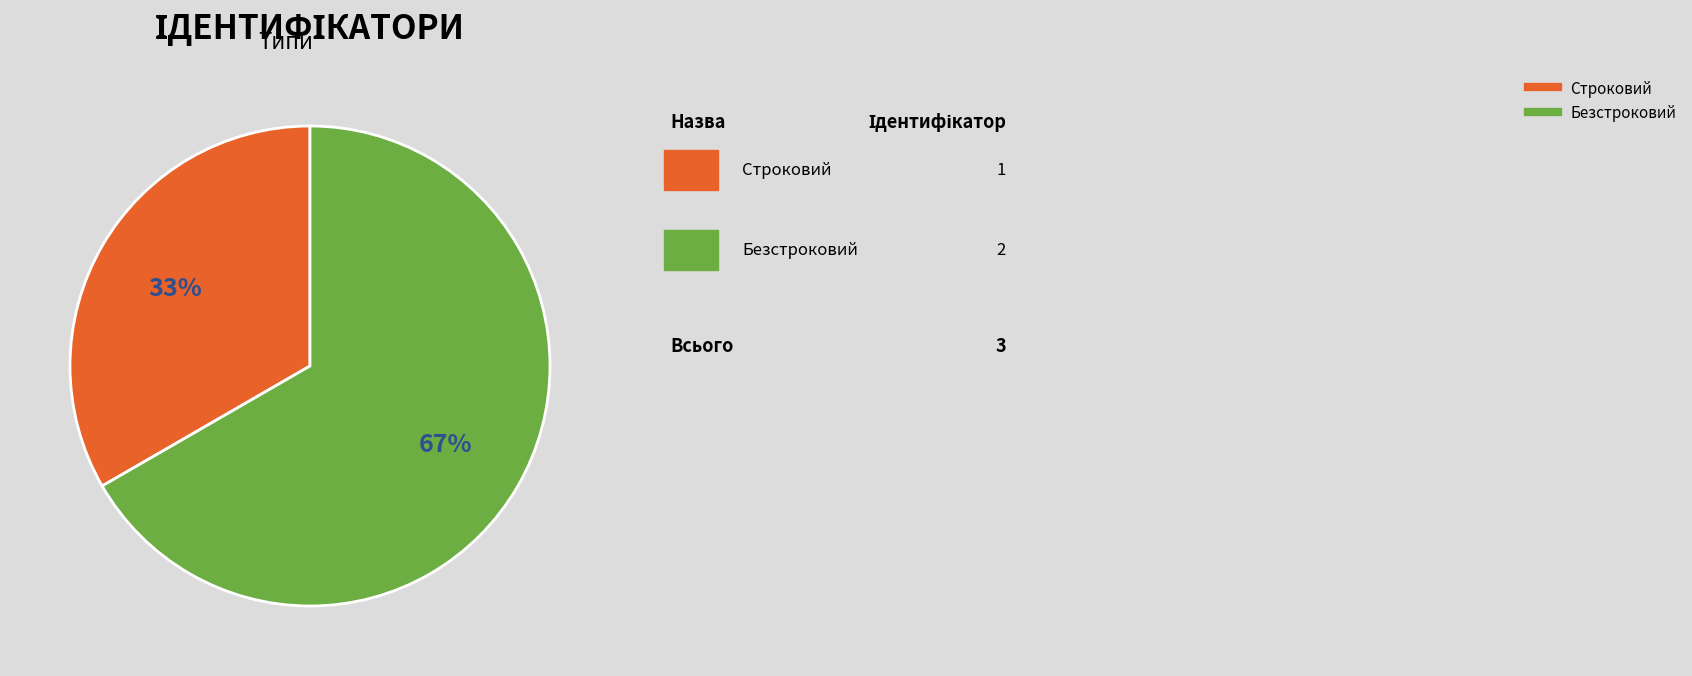

Do Безстроковий and Строковий together represent more than half of the pie?

Yes